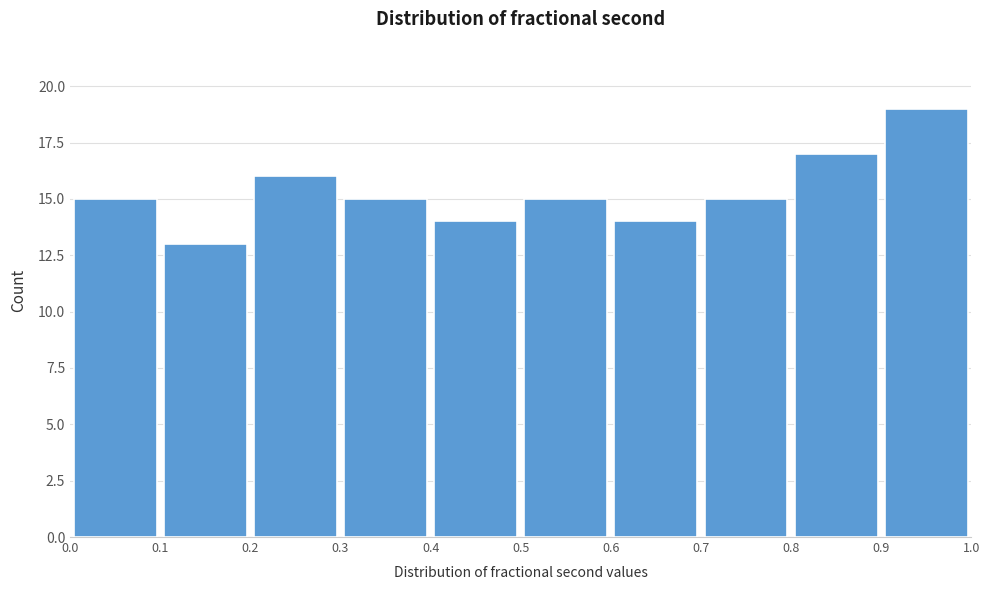

Reading left to right, transcribe this chart: for each bar, give the range it covers on the x-axis and its height. The values are not printed on the chart, so give them approximately, as read against the axis.

0.0 to 0.1: 15
0.1 to 0.2: 13
0.2 to 0.3: 16
0.3 to 0.4: 15
0.4 to 0.5: 14
0.5 to 0.6: 15
0.6 to 0.7: 14
0.7 to 0.8: 15
0.8 to 0.9: 17
0.9 to 1.0: 19